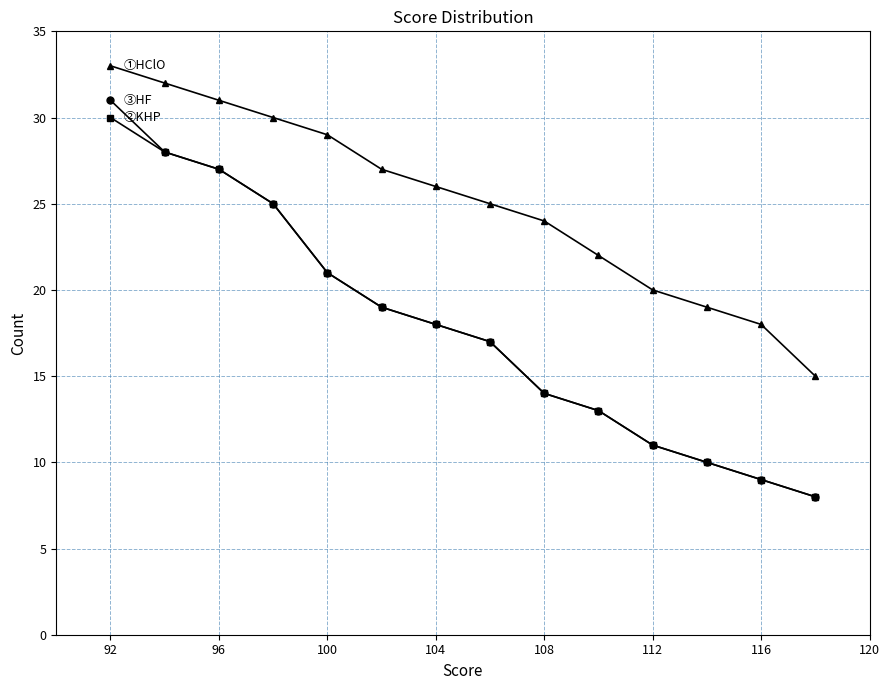

What is the smallest value displayed?

8